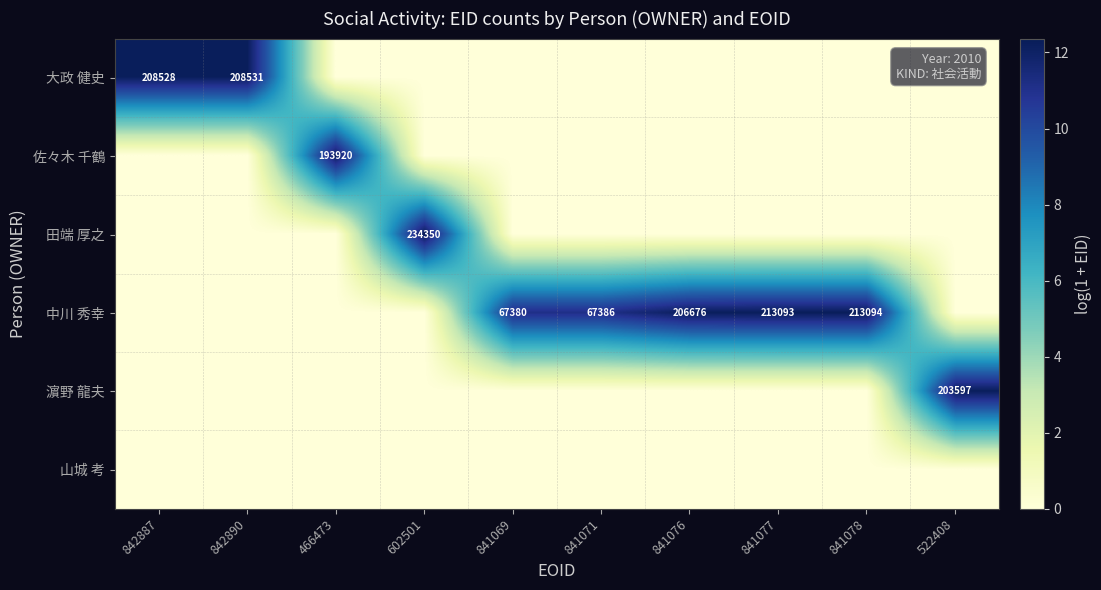

What value does the 中川 秀幸 series have at 841069?

11.1